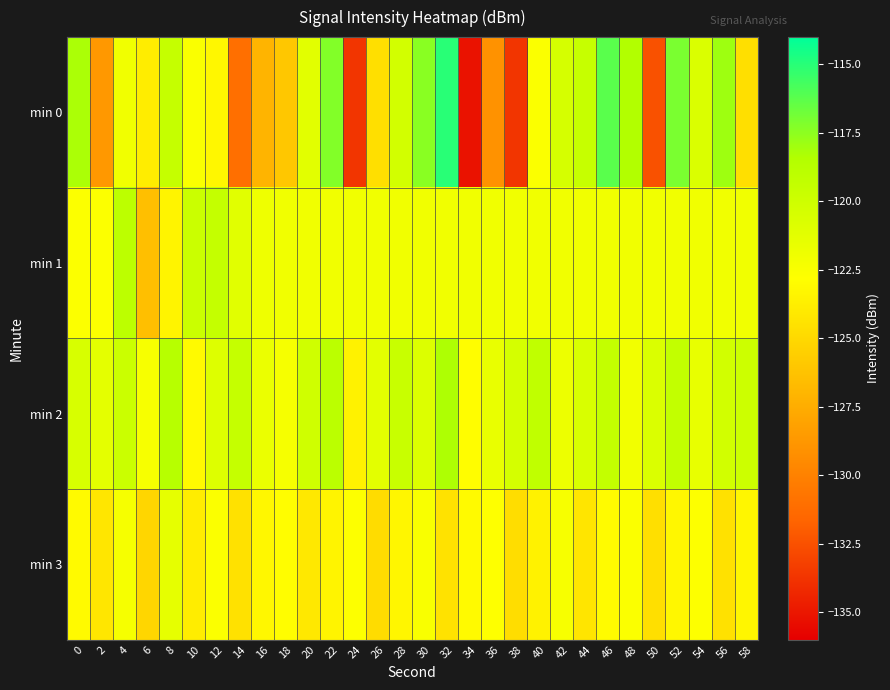

Between 22 and 18, which is larger?

22